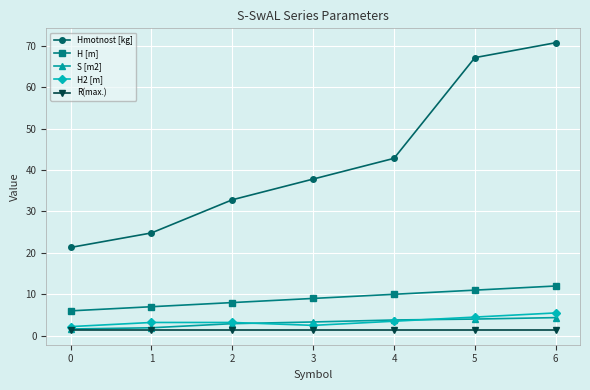

True or false: Hmotnost [kg] and H2 [m] intersect in this chart.

False